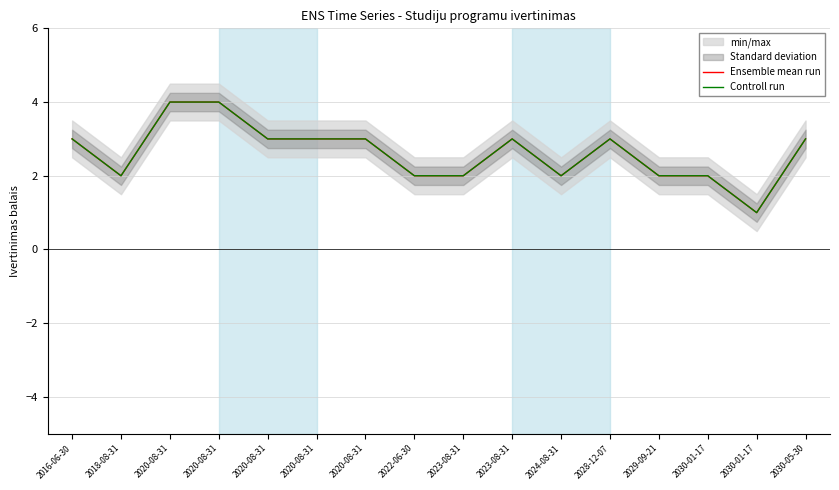

What is the value of the Controll run point at the 8th from the left?

2